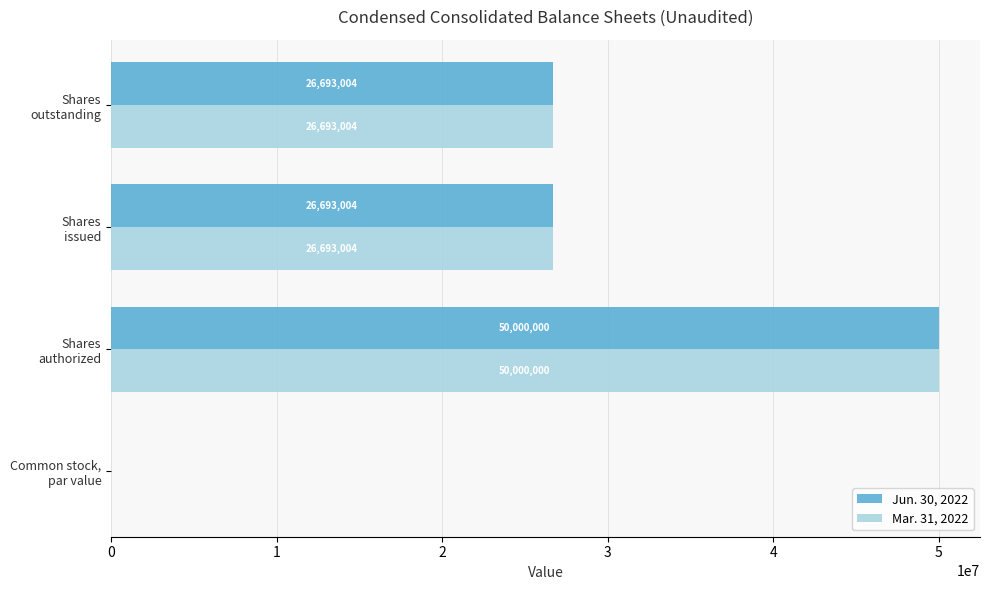

What are all the series names shown in the legend?

Jun. 30, 2022, Mar. 31, 2022